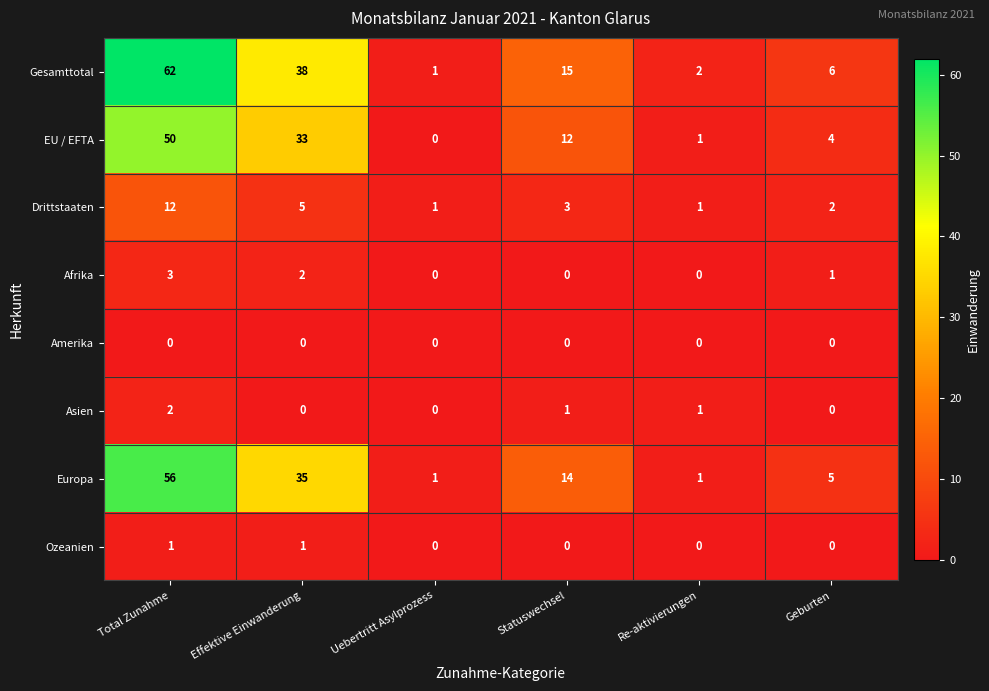

What is the average value of the Gesamttotal series?

21